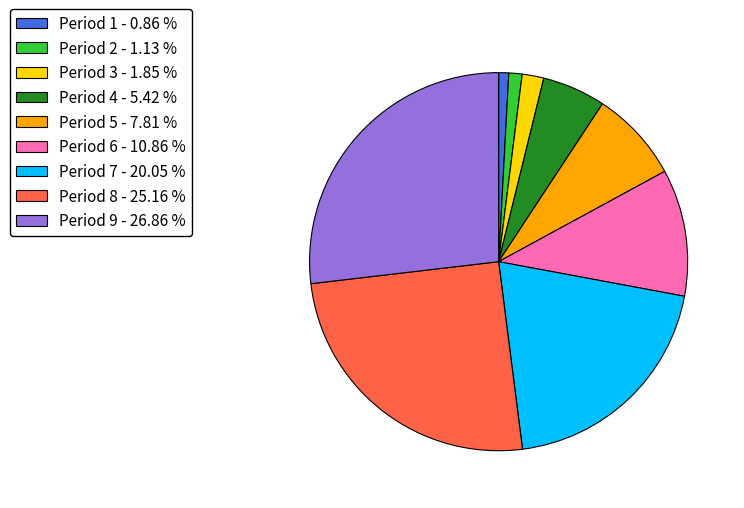

Combined, do Period 8 and Period 2 account for over 50%?

No